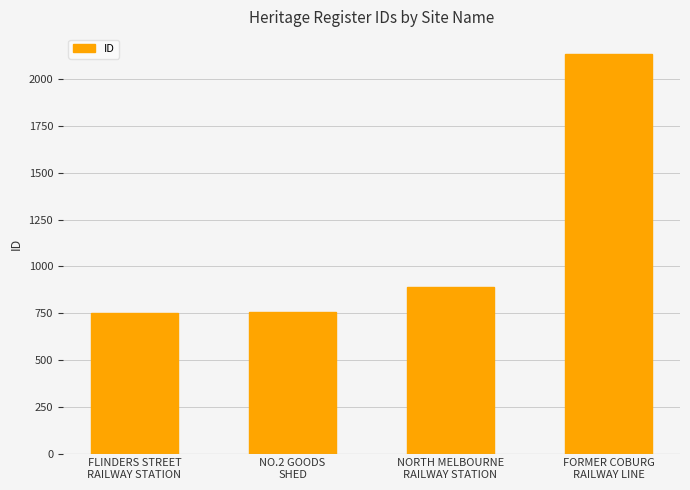

What is the sum of all values?

4530